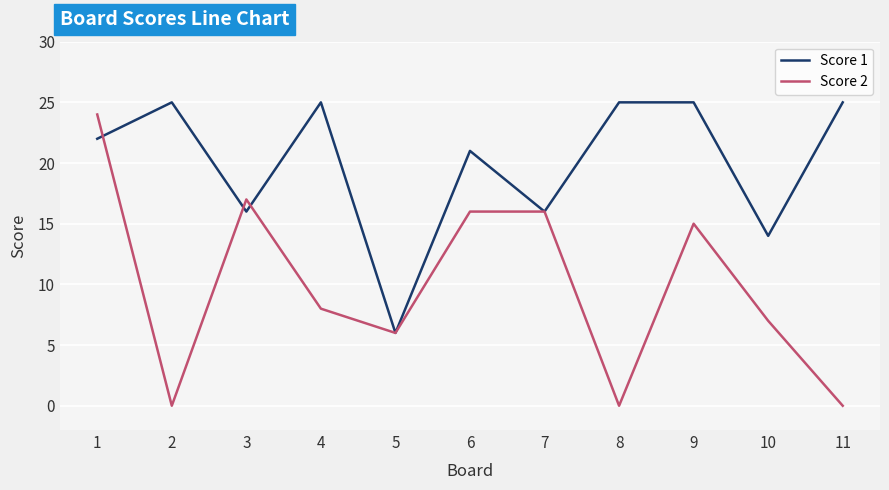

What is the difference between the maximum and minimum values in the Score 1 series?

19